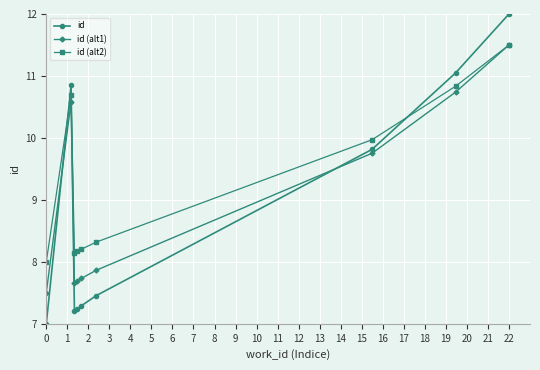

What is the difference between the maximum and minimum values in the id (alt2) series?

3.5